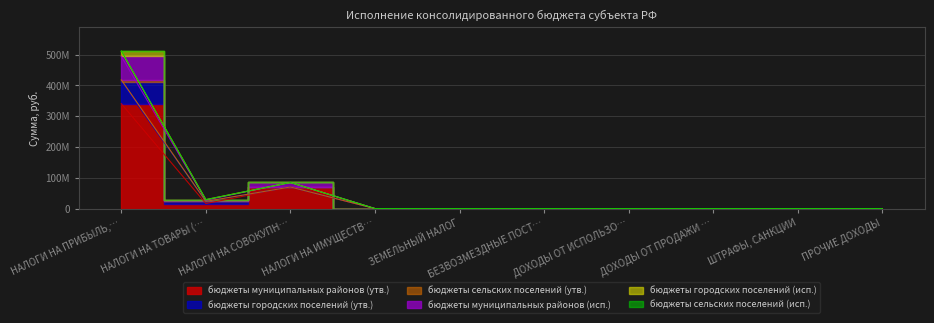

What is the average value of the бюджеты сельских поселений (утв.) series?

62459757.8